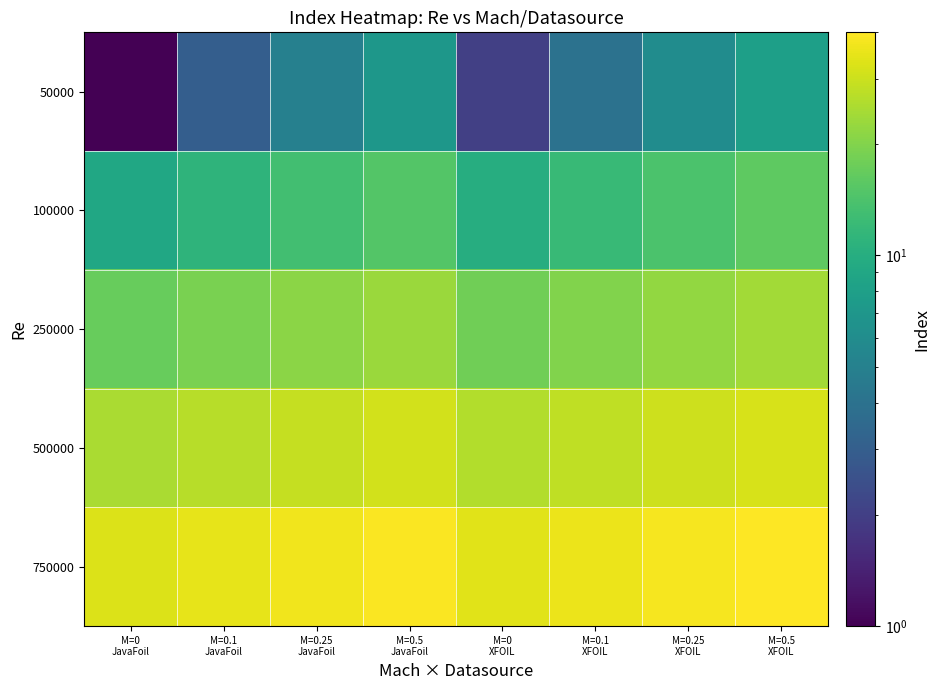

Reading right to left, what are all the values shown in this chart?

50000: M=0.5
XFOIL=8	M=0.25
XFOIL=6	M=0.1
XFOIL=4	M=0
XFOIL=2	M=0.5
JavaFoil=7	M=0.25
JavaFoil=5	M=0.1
JavaFoil=3	M=0
JavaFoil=1
100000: M=0.5
XFOIL=16	M=0.25
XFOIL=14	M=0.1
XFOIL=12	M=0
XFOIL=10	M=0.5
JavaFoil=15	M=0.25
JavaFoil=13	M=0.1
JavaFoil=11	M=0
JavaFoil=9
250000: M=0.5
XFOIL=24	M=0.25
XFOIL=22	M=0.1
XFOIL=20	M=0
XFOIL=18	M=0.5
JavaFoil=23	M=0.25
JavaFoil=21	M=0.1
JavaFoil=19	M=0
JavaFoil=17
500000: M=0.5
XFOIL=32	M=0.25
XFOIL=30	M=0.1
XFOIL=28	M=0
XFOIL=26	M=0.5
JavaFoil=31	M=0.25
JavaFoil=29	M=0.1
JavaFoil=27	M=0
JavaFoil=25
750000: M=0.5
XFOIL=40	M=0.25
XFOIL=38	M=0.1
XFOIL=36	M=0
XFOIL=34	M=0.5
JavaFoil=39	M=0.25
JavaFoil=37	M=0.1
JavaFoil=35	M=0
JavaFoil=33